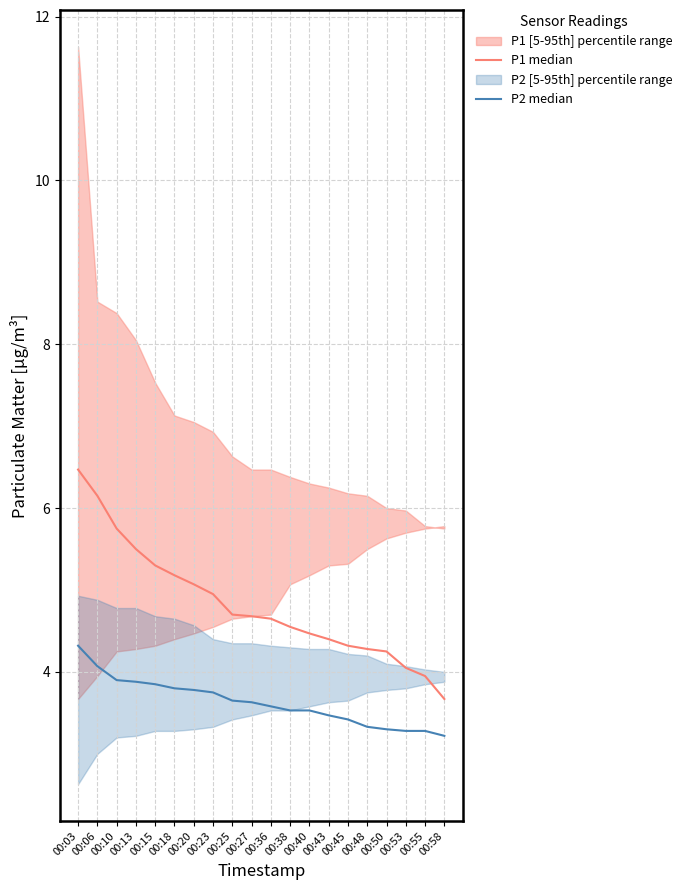

Which series has the largest range (max minus min)?

P1 median